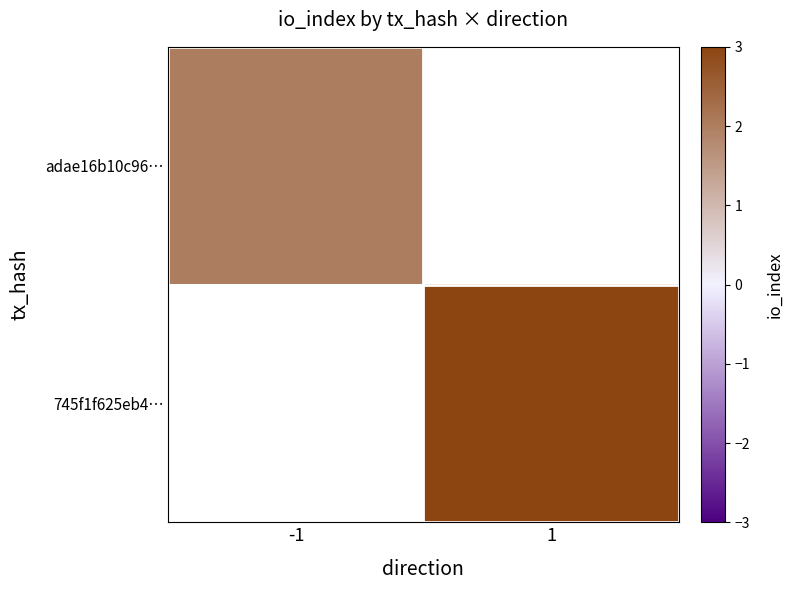

At how many categories does at least one series exceed 2?

1